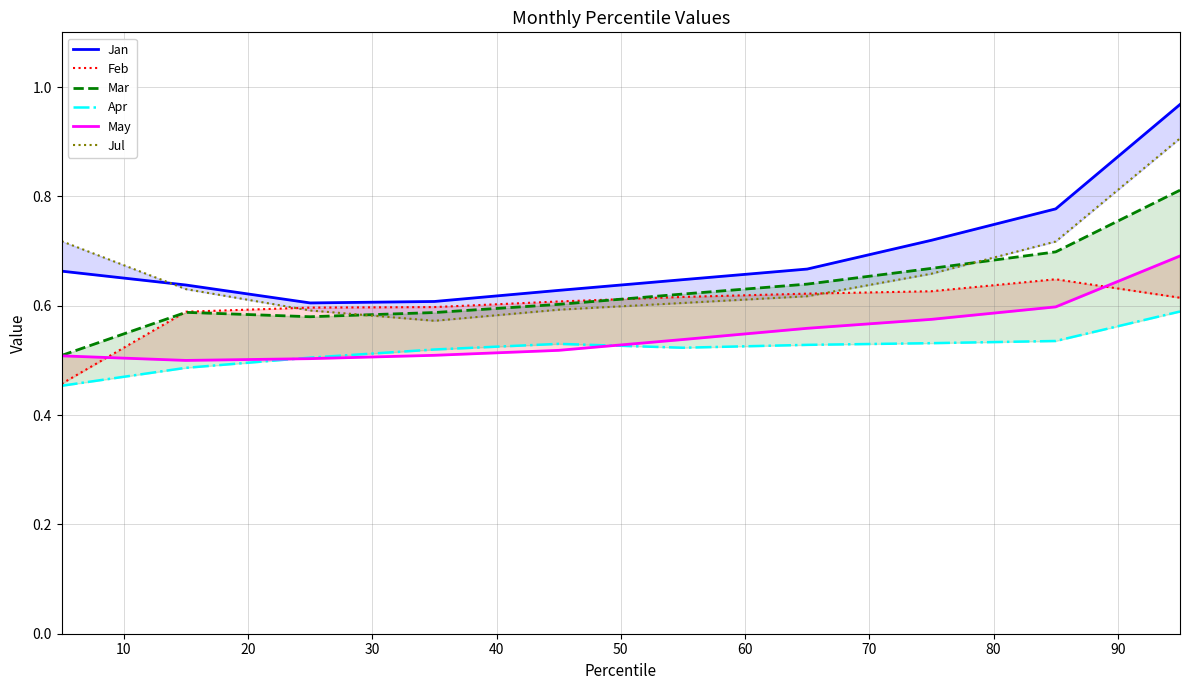

What is the total value across all series at 10?

3.4